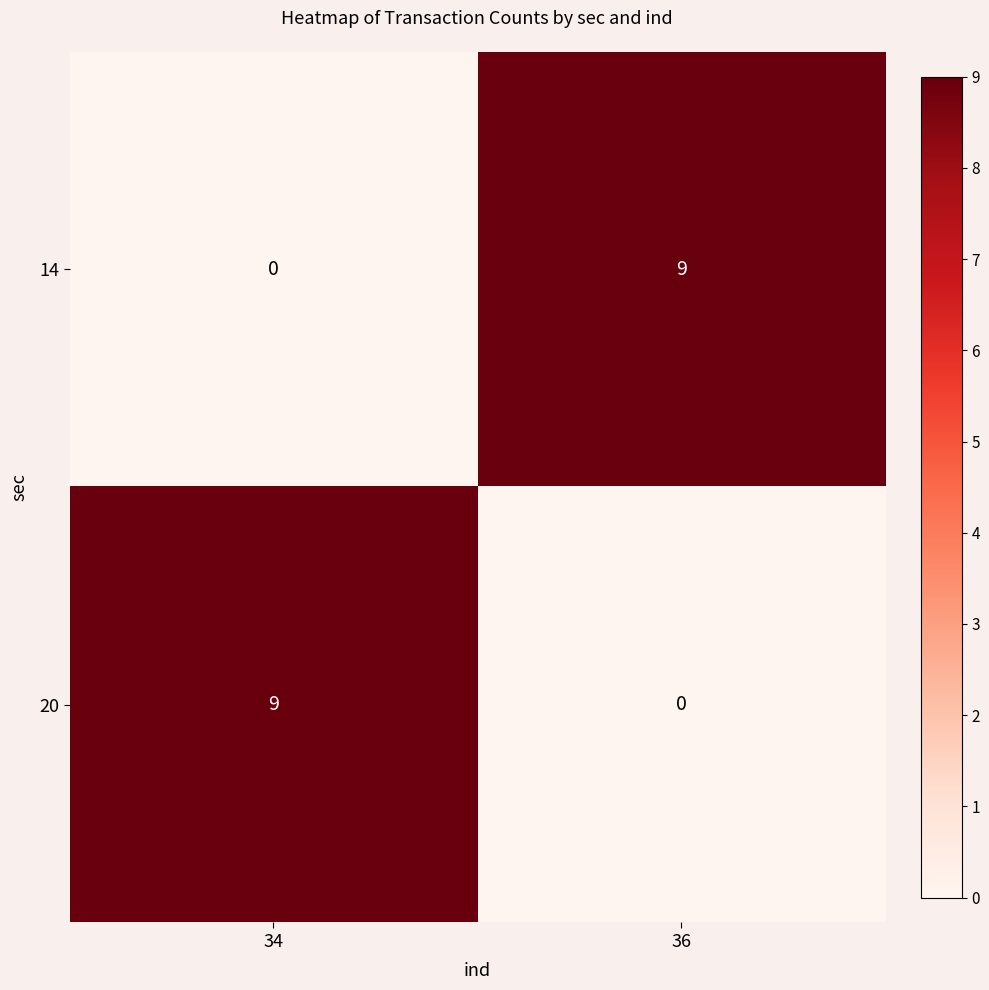

At which label does 14 reach its peak?

36